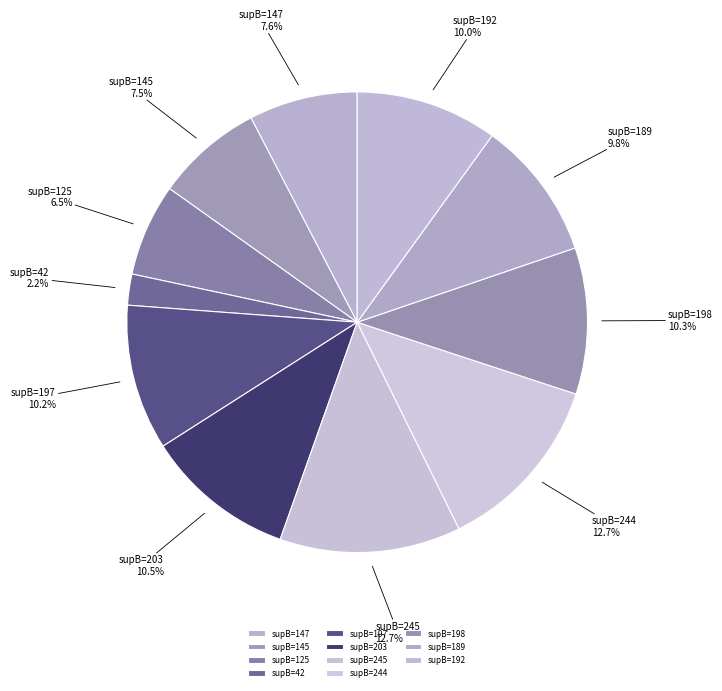

Is the sum of supB=147 and supB=203 greater than half?

No